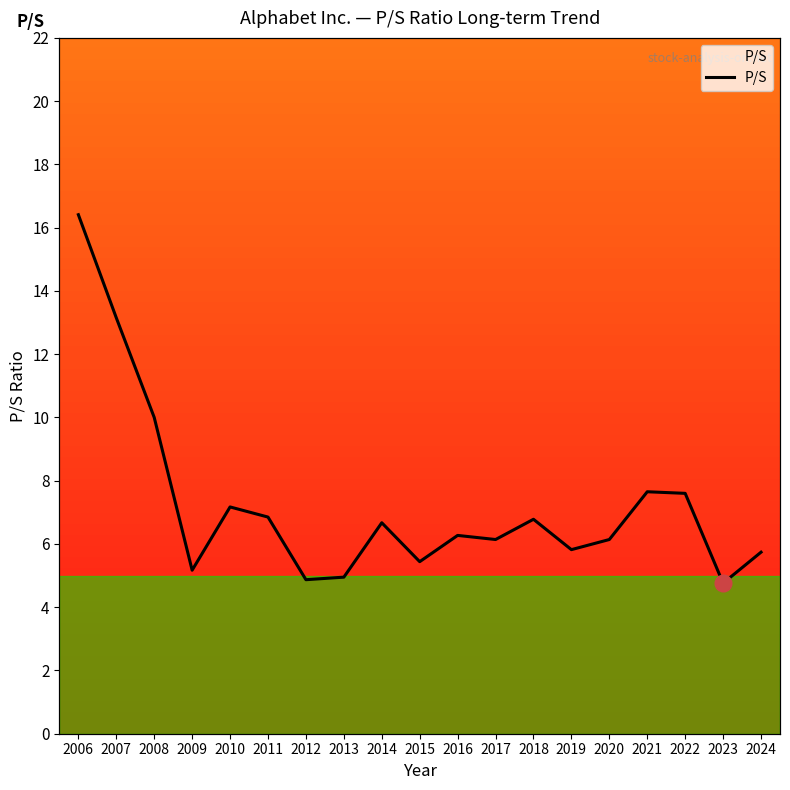

At which category does the data reach its first local peak?

2010